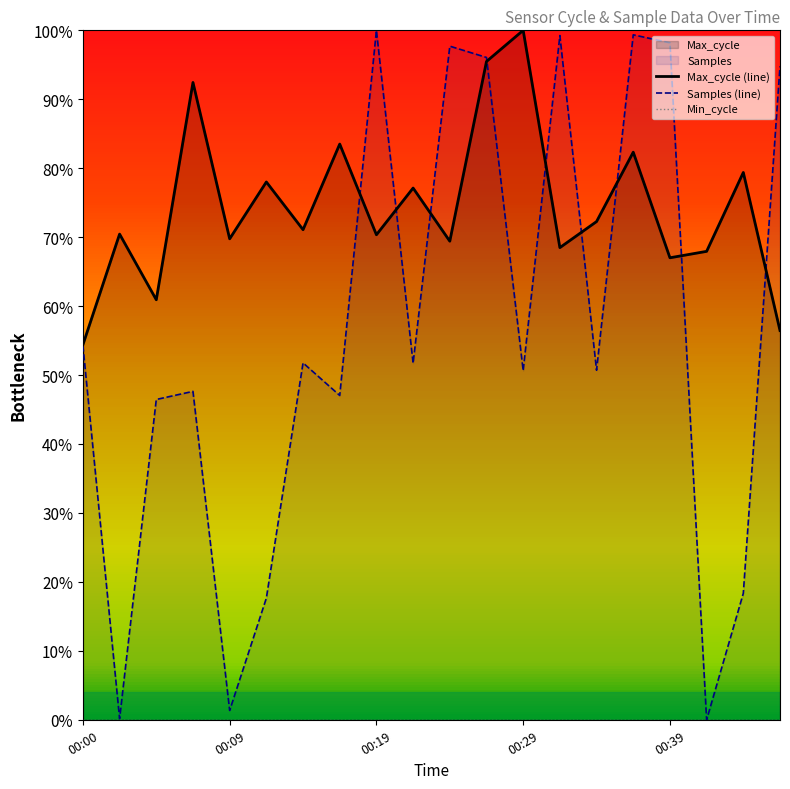

Reading right to left, list all the values displayed in this chart.

Max_cycle (line): 0.6	0.8	0.7	0.7	0.8	0.7	0.7	1.0	1.0	0.7	0.8	0.7	0.8	0.7	0.8	0.7	0.9	0.6	0.7	0.5
Samples (line): 0.9	0.2	0.0	1.0	1.0	0.5	1.0	0.5	1.0	1.0	0.5	1.0	0.5	0.5	0.2	0.0	0.5	0.5	0.0	0.5
Min_cycle: 0.0	0.0	0.0	0.0	0.0	0.0	0.0	0.0	0.0	0.0	0.0	0.0	0.0	0.0	0.0	0.0	0.0	0.0	0.0	0.0